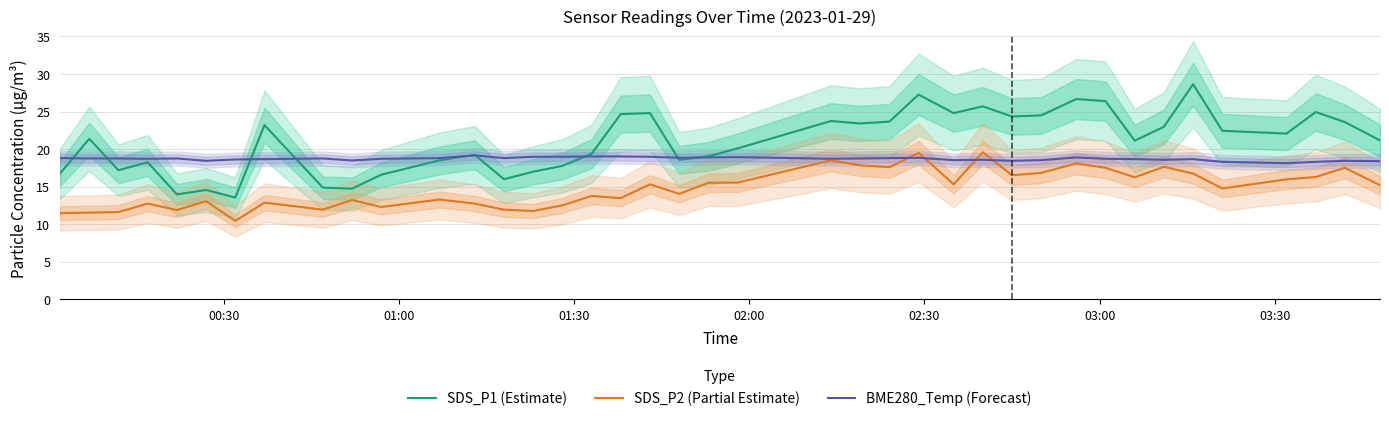

What is the maximum value for SDS_P2 (Partial Estimate)?

19.6